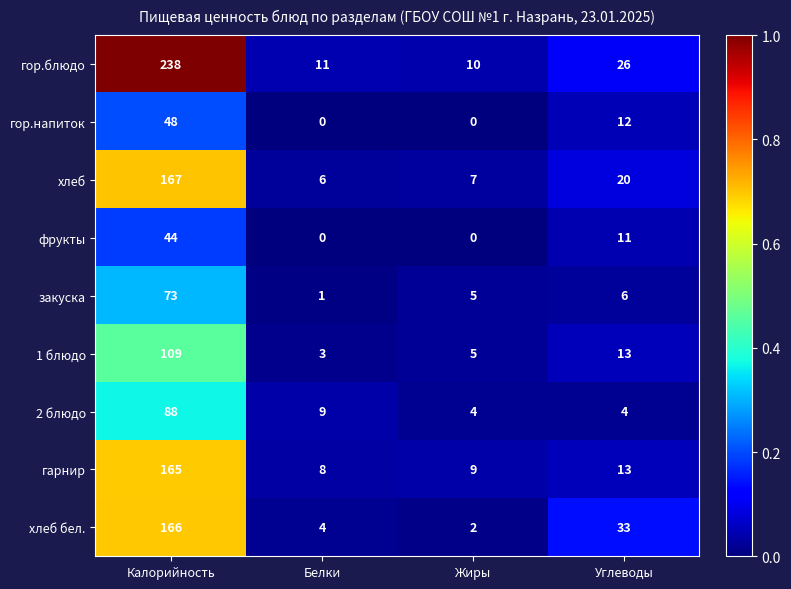

Read the закуска value at Углеводы, to the nearest 5.

5